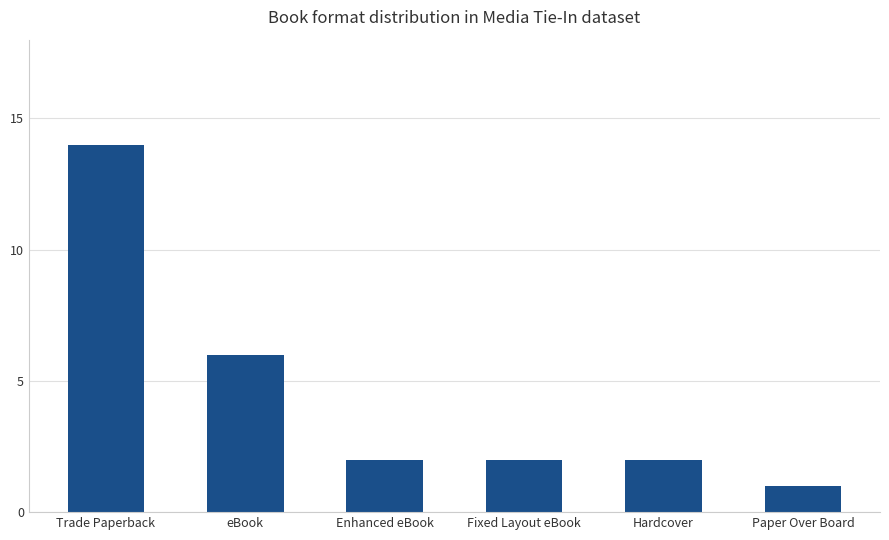

Count the number of categories in the chart.

6